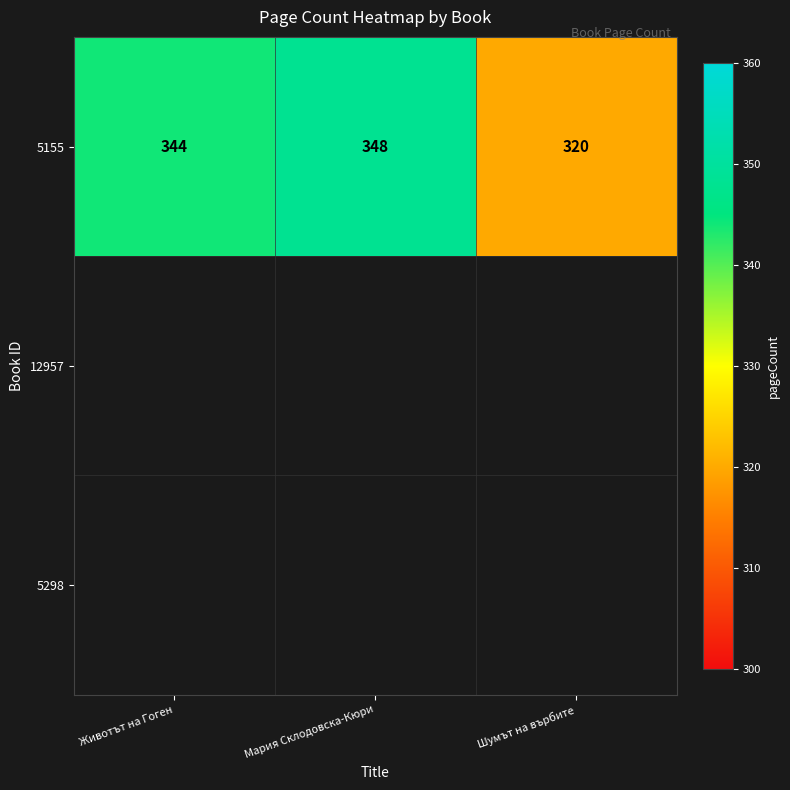

What is the difference between the maximum and minimum values in the 5155 series?

28